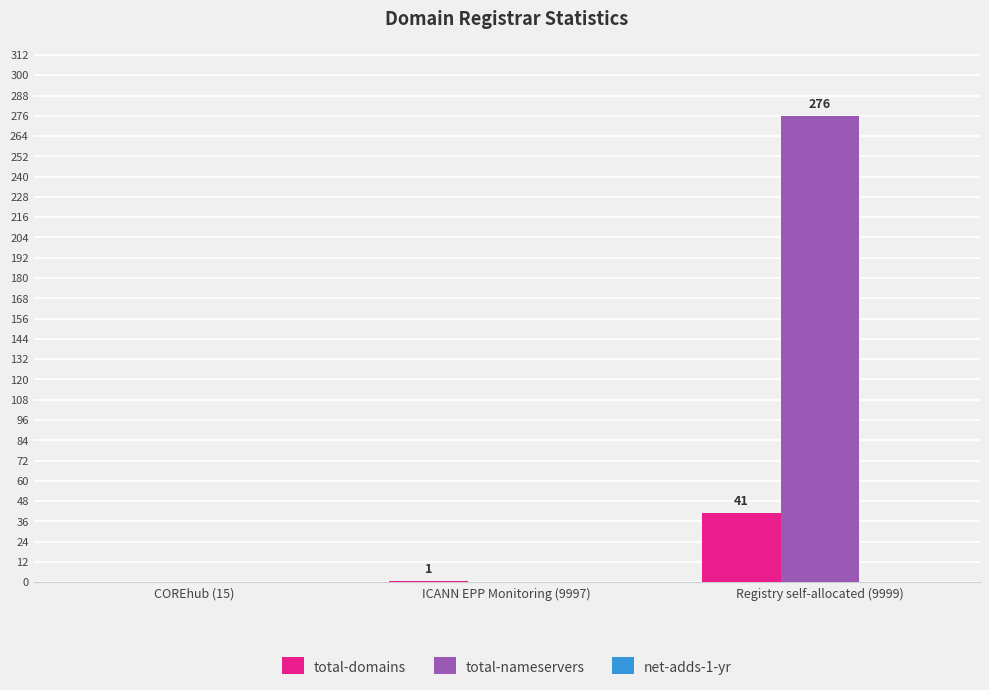

How many total-nameservers values are between 0 and 276?

3